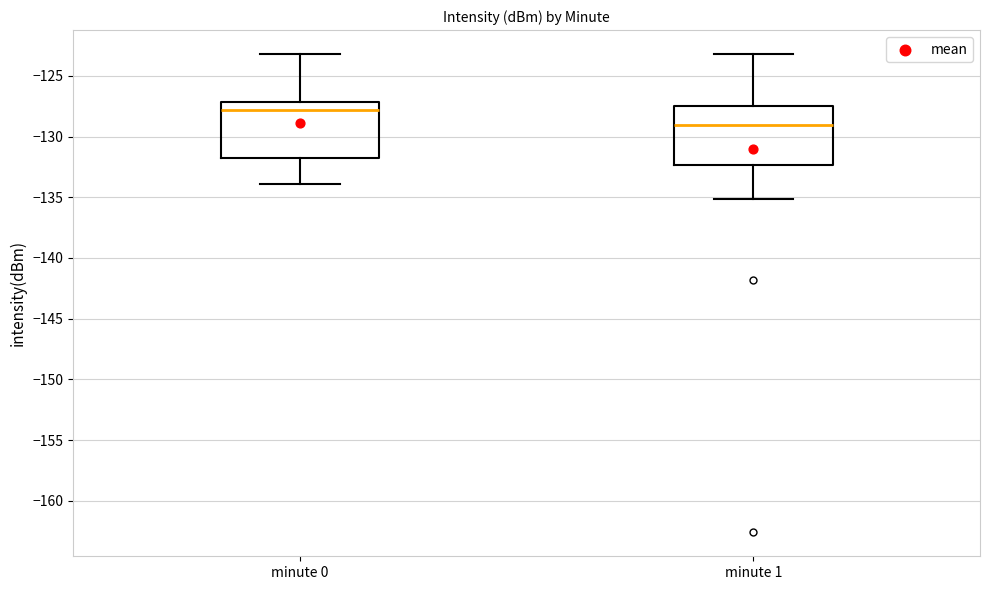

Reading left to right, transcribe this box plot: for each box, give where its median line is, the range the box spans, and where its two whiskers end, as read against the y-axis. The values are not printed on the chart, so give them approximately, as read against the axis.

minute 0: median -128.0, box -132.0 to -127.0, whiskers -134.0 to -123.0
minute 1: median -129.0, box -132.5 to -127.5, whiskers -135.0 to -123.0